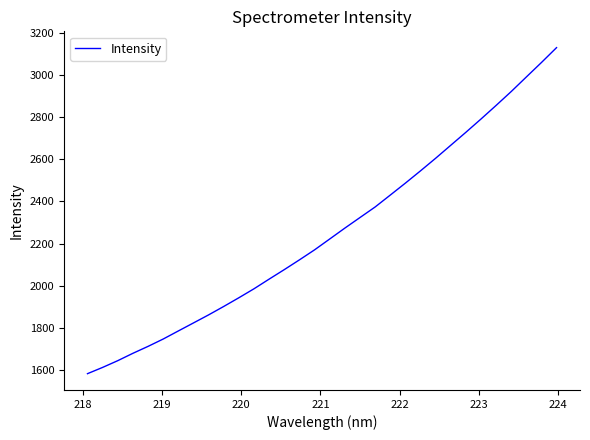

What is the smallest value displayed?

1583.9